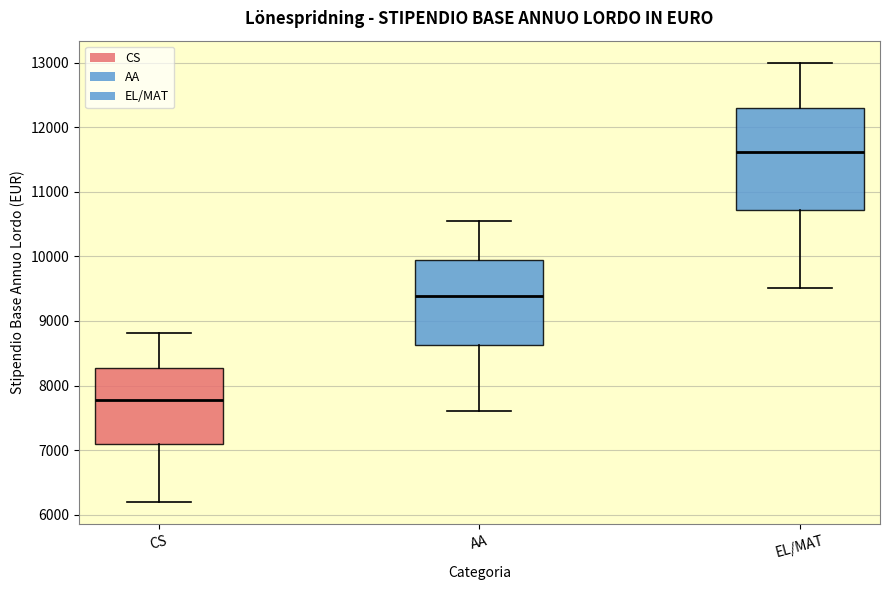

Where does the upper whisker of the box for AA end on the y-axis? The values are not printed on the chart, so give them approximately, as read against the axis.

10500